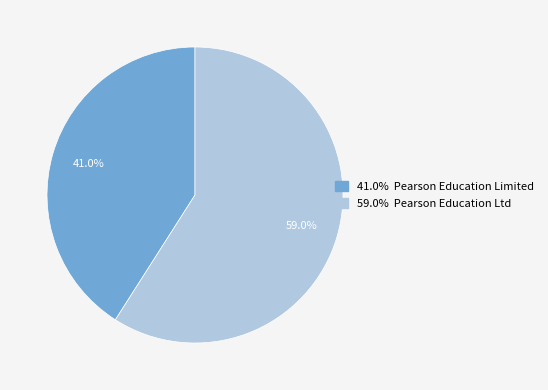

Does any single category account for the majority?

Yes